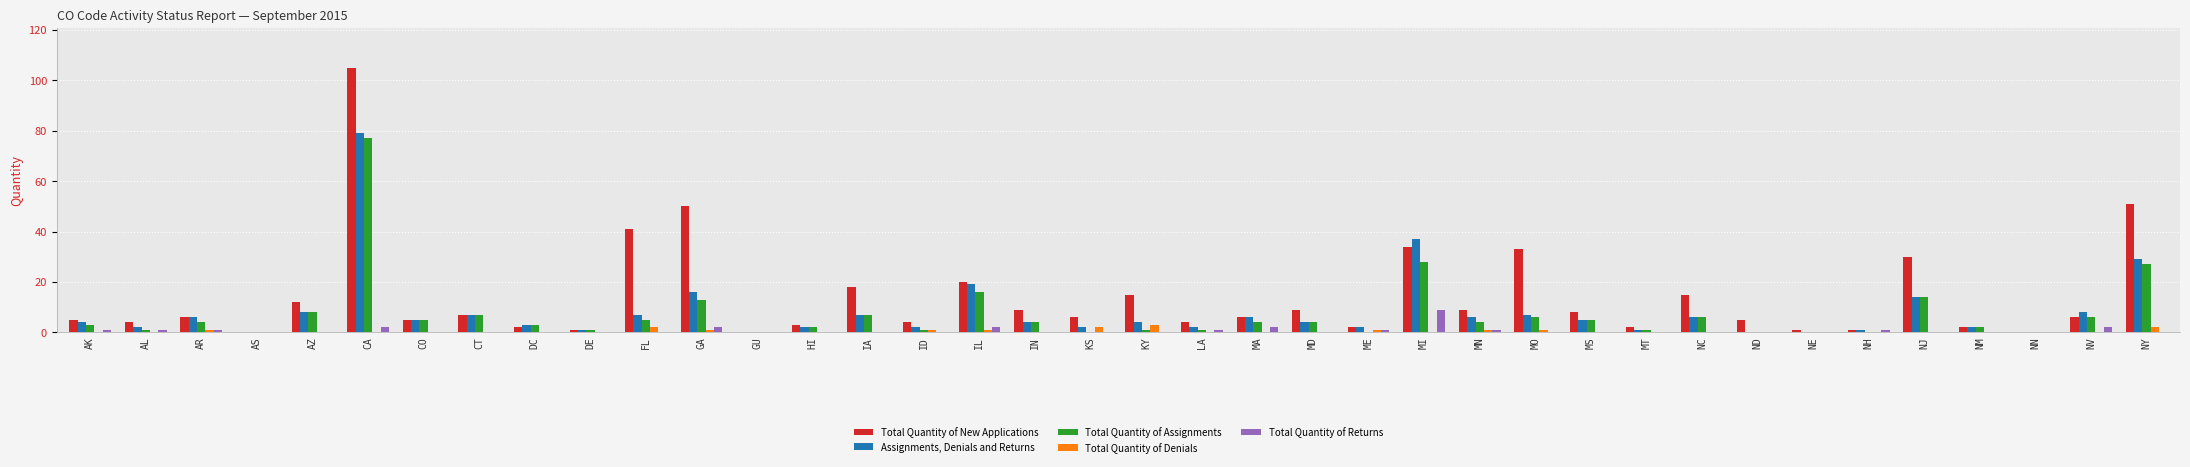

What is the total value across all series at DC?

8